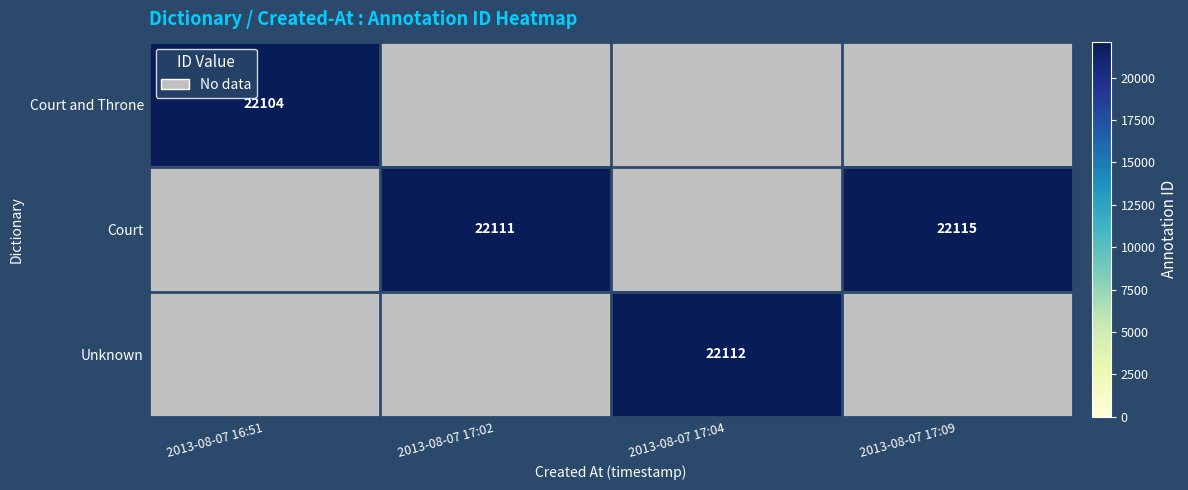

The Unknown series shows 22112 at 2013-08-07 17:04. True or false?

True